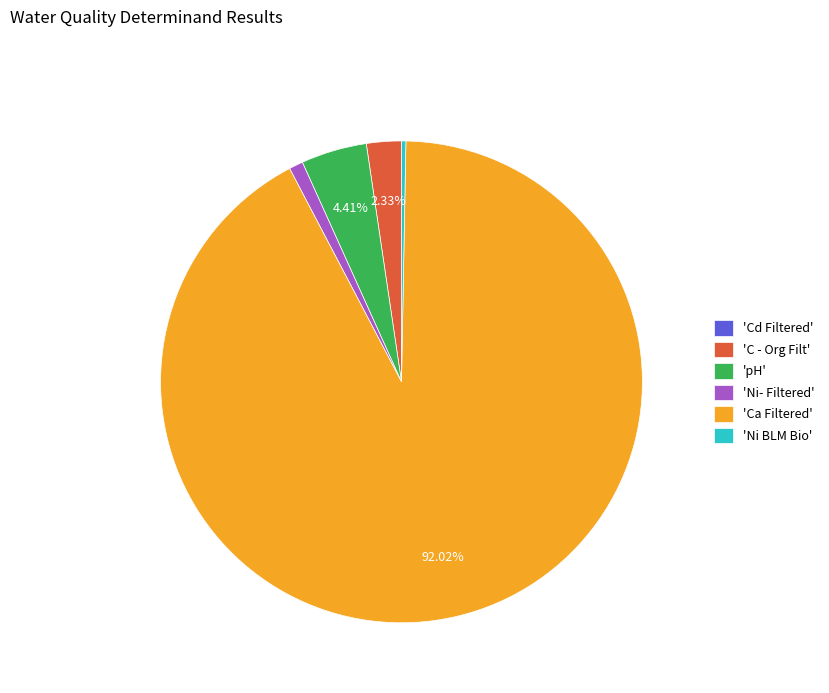

Combined, do 'Ca Filtered' and 'pH' account for over 50%?

Yes